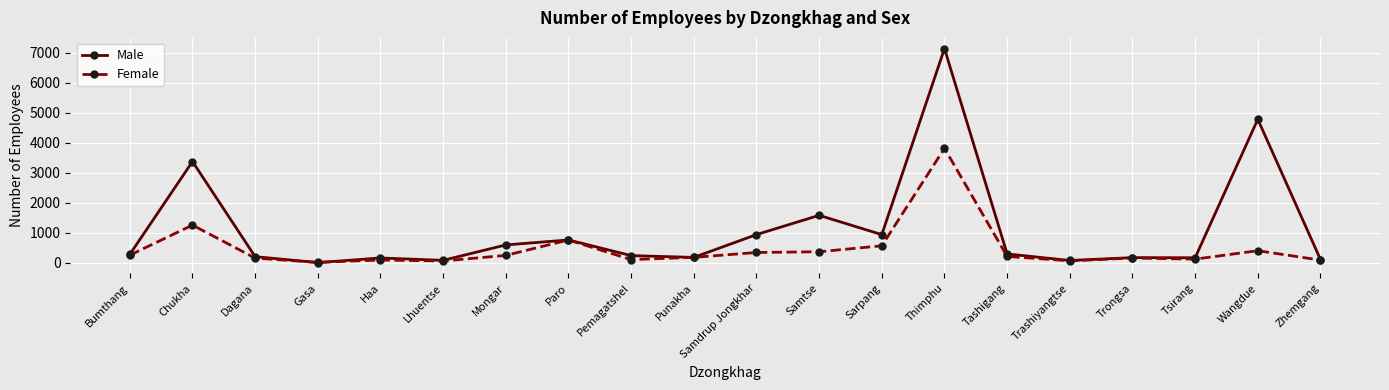

What is the difference between the maximum and minimum values in the Male series?

7136